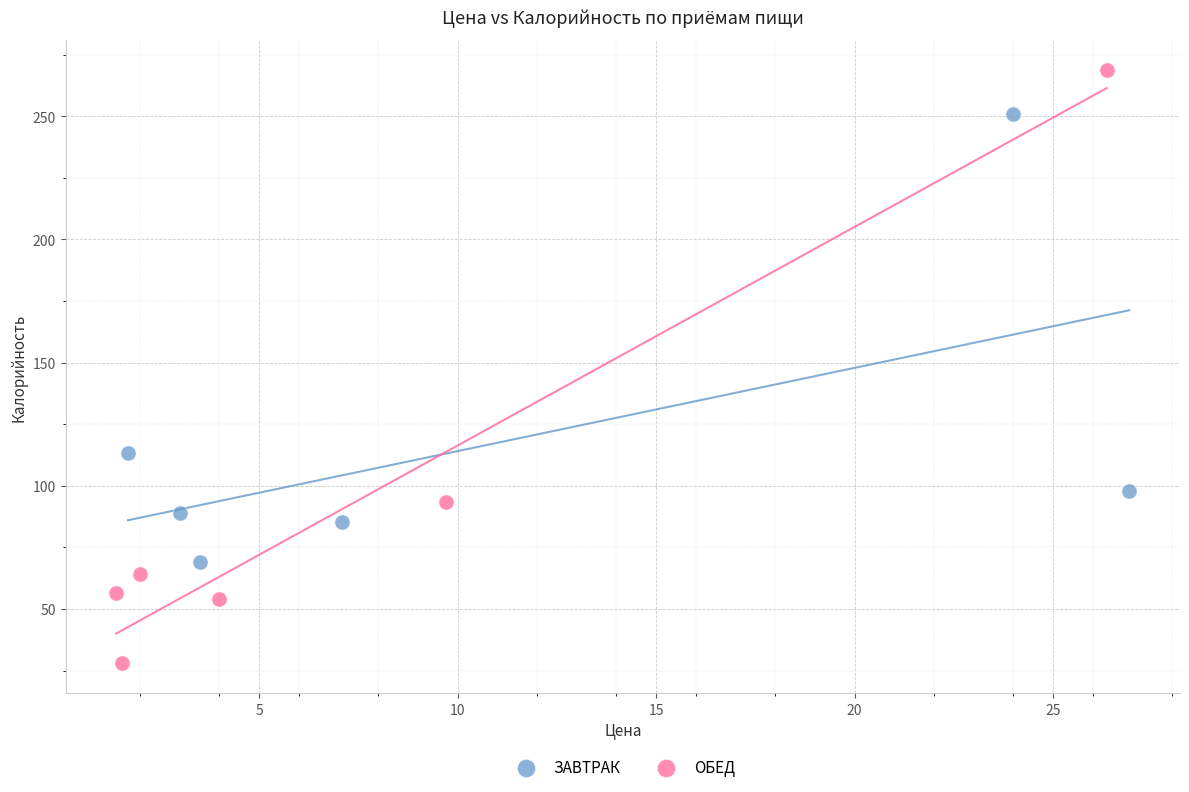

Which series has the widest spread of Y values?

ОБЕД